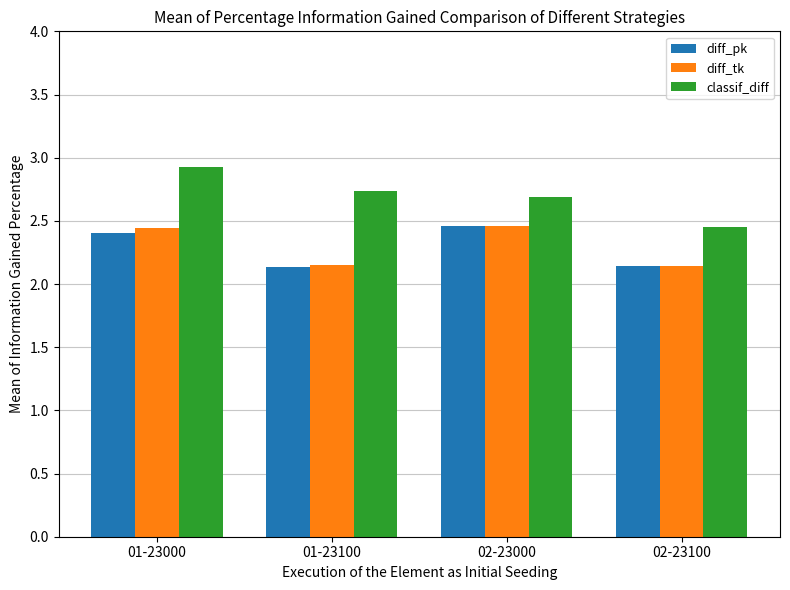

What is the label of the 3rd bar from the right?

01-23100